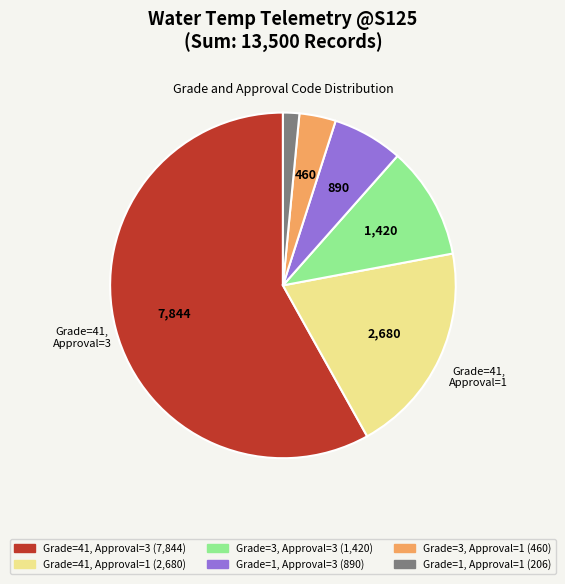

Does any single category account for the majority?

Yes